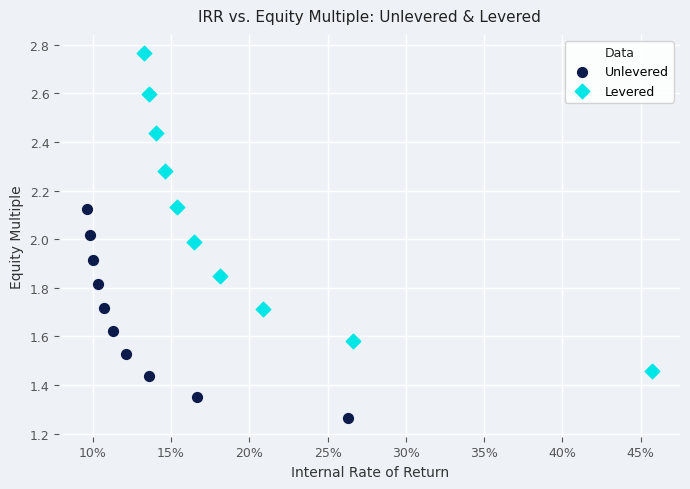

What are all the series names shown in the legend?

Unlevered, Levered